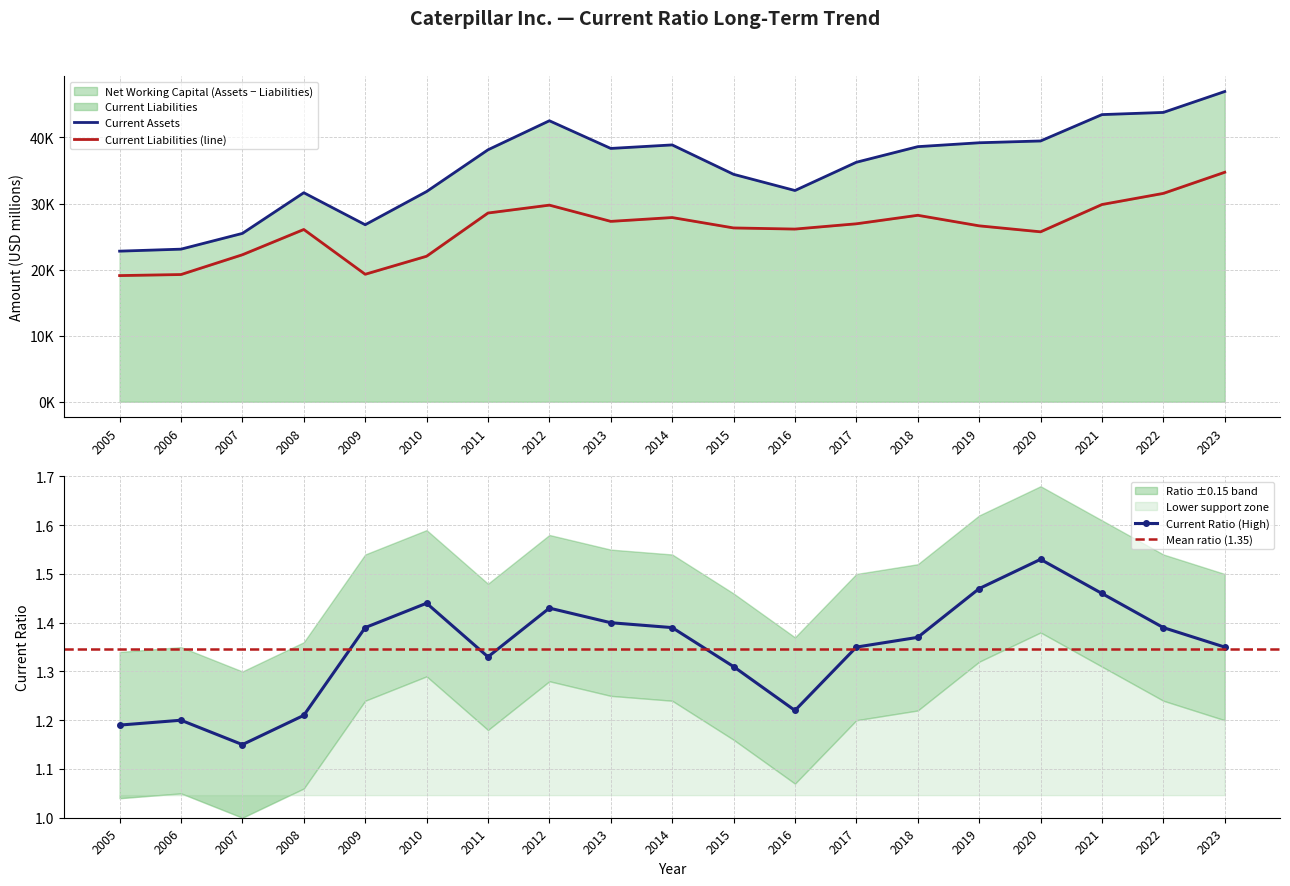

At which label does Current Ratio reach its minimum?

2007